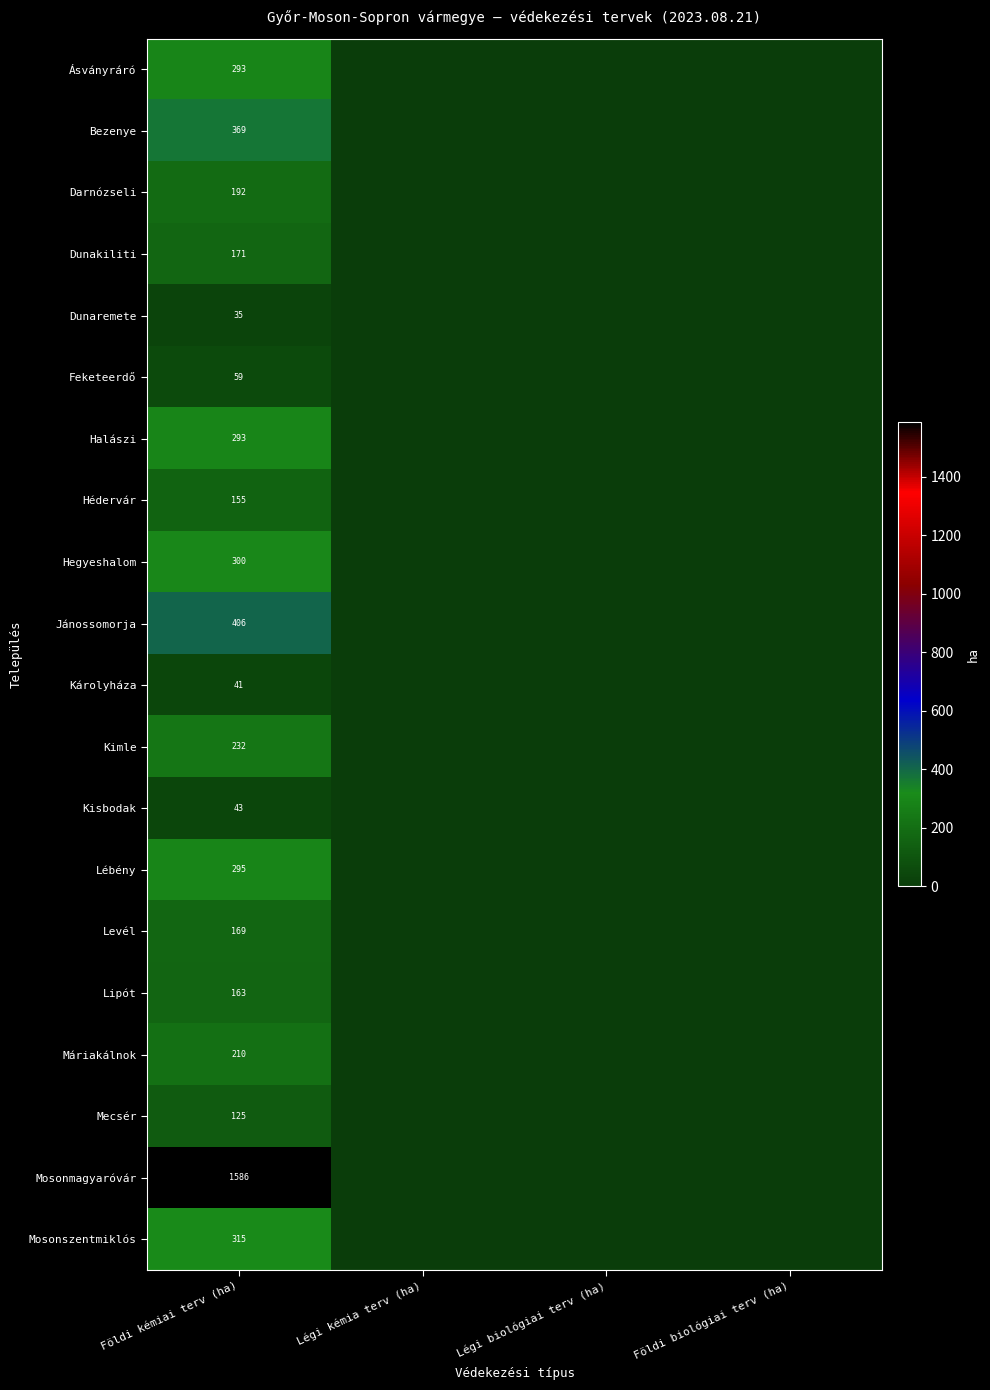

What is the total value across all series at Földi kémiai terv (ha)?

5452